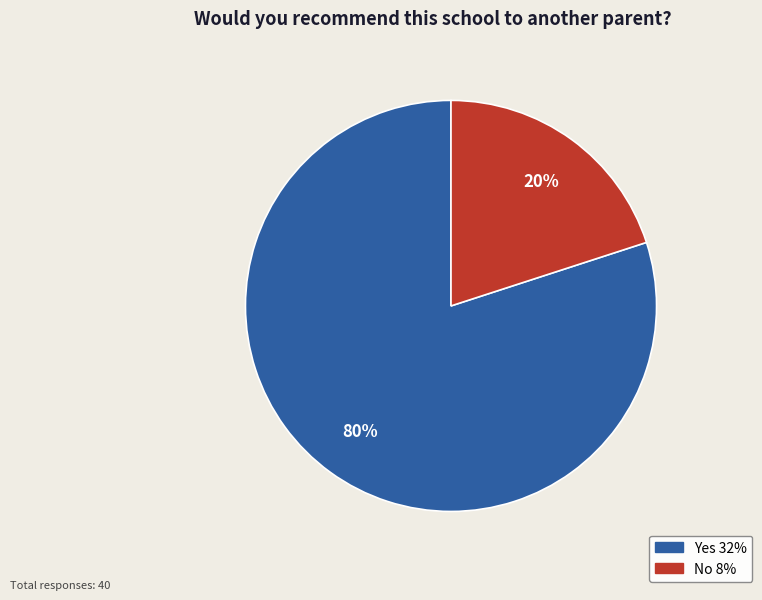

Which category accounts for the majority?

Yes